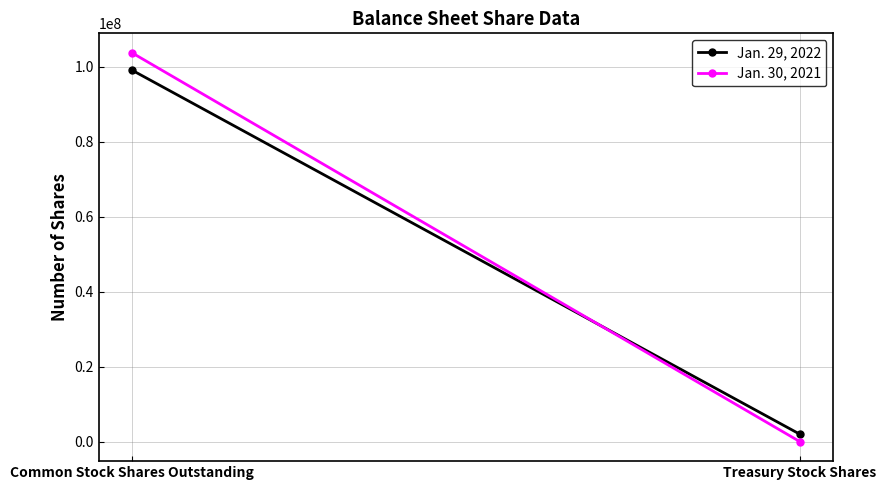

What position from the left is Treasury Stock Shares?

2